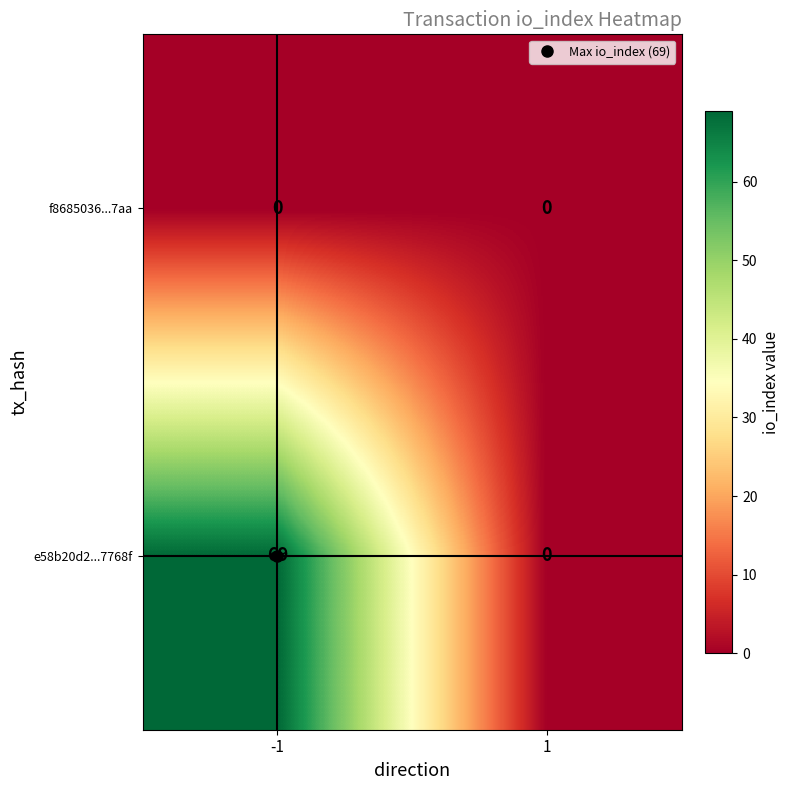

How many data points does each series have?

2